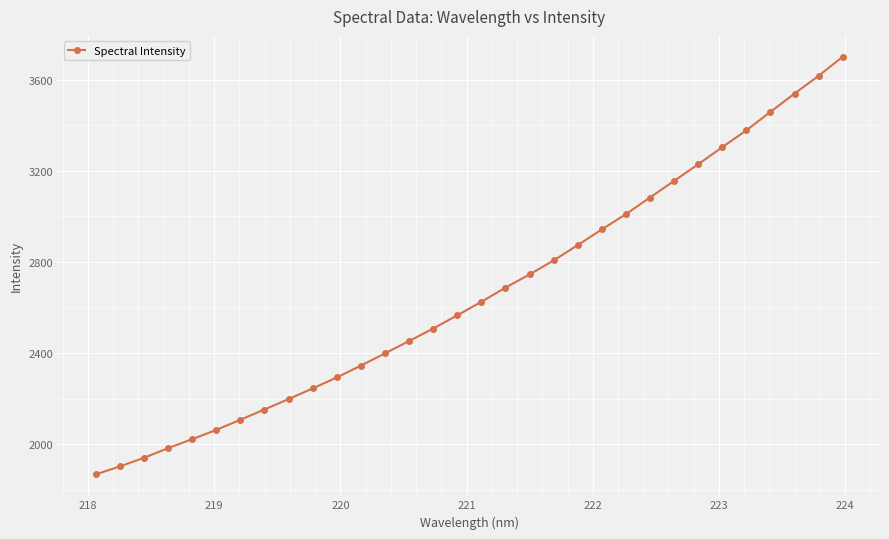

Reading right to left, extract all data points from this chart.

3700.6	3616.9	3538.9	3458.7	3377.7	3303.8	3228.7	3155.9	3082.8	3010.0	2942.8	2874.0	2806.8	2745.1	2687.4	2625.0	2565.6	2507.6	2452.7	2398.6	2345.0	2292.7	2244.7	2197.9	2152.2	2106.9	2062.4	2021.7	1982.3	1939.8	1902.1	1867.2